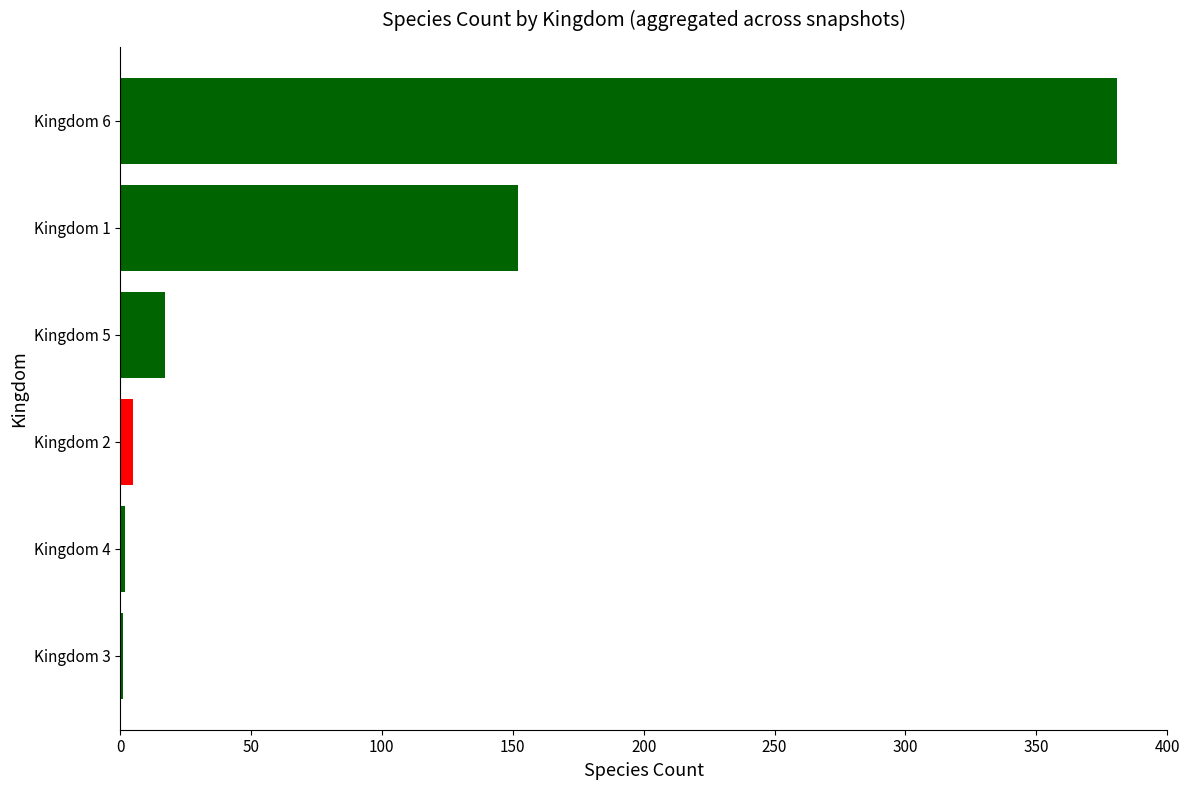

Are the bars grouped side by side (vs. stacked)?

No